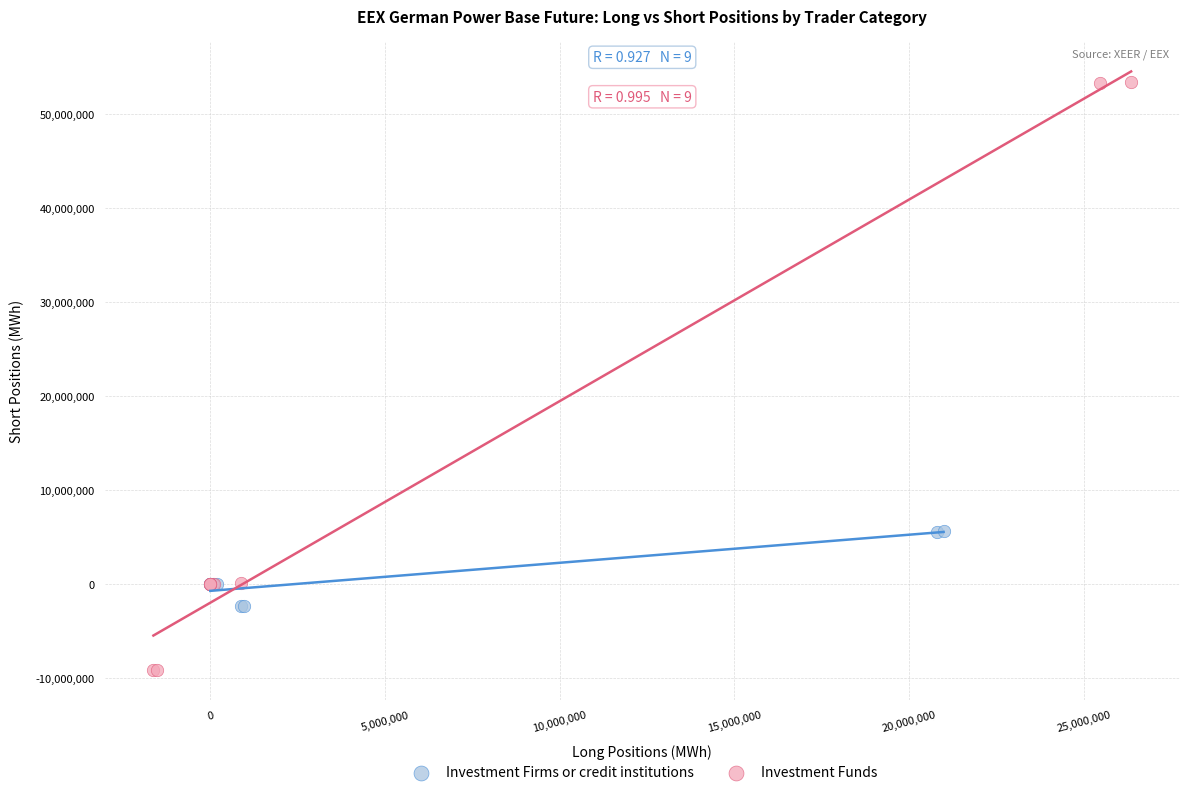

Which series contains the highest Y value?

Investment Funds